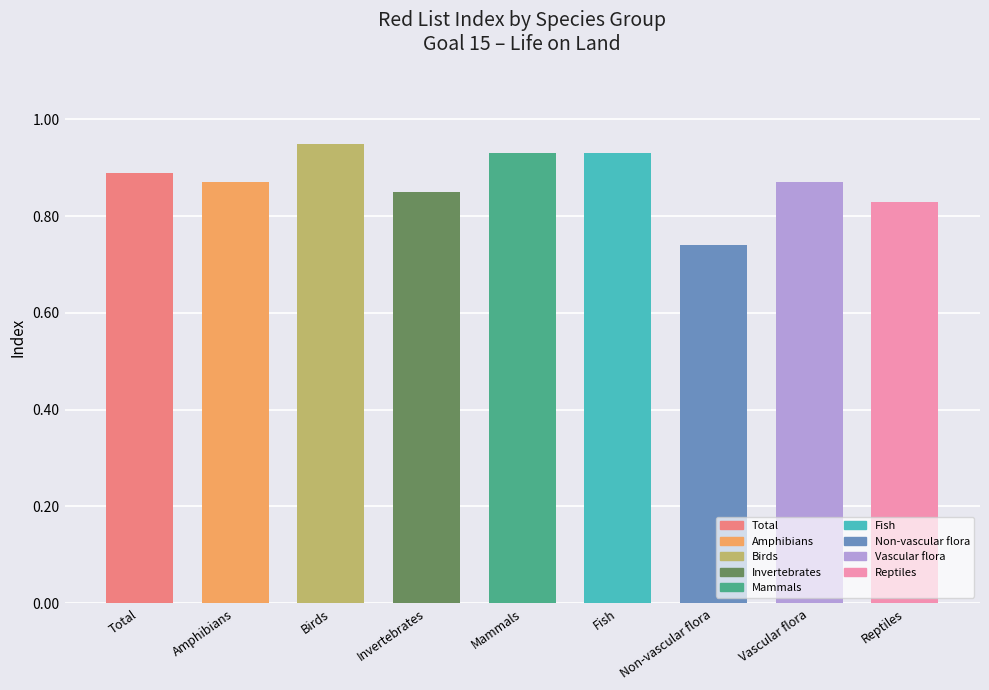

How many values are between 0 and 1?

9